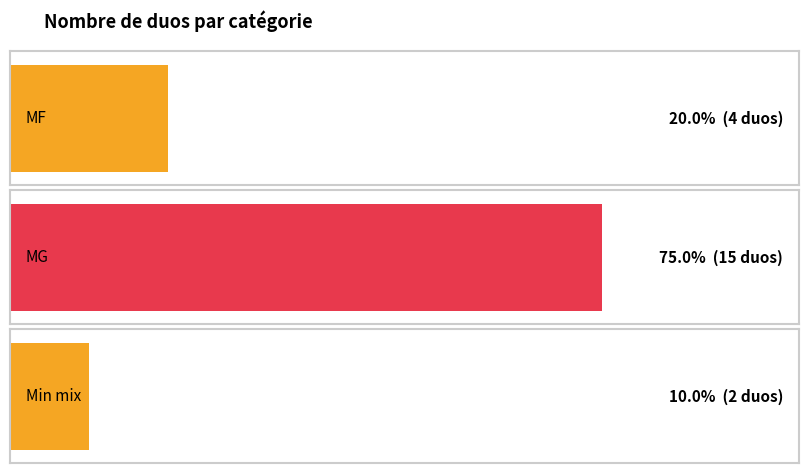

Reading right to left, list all the values displayed in this chart.

Min mix=2	MG=15	MF=4